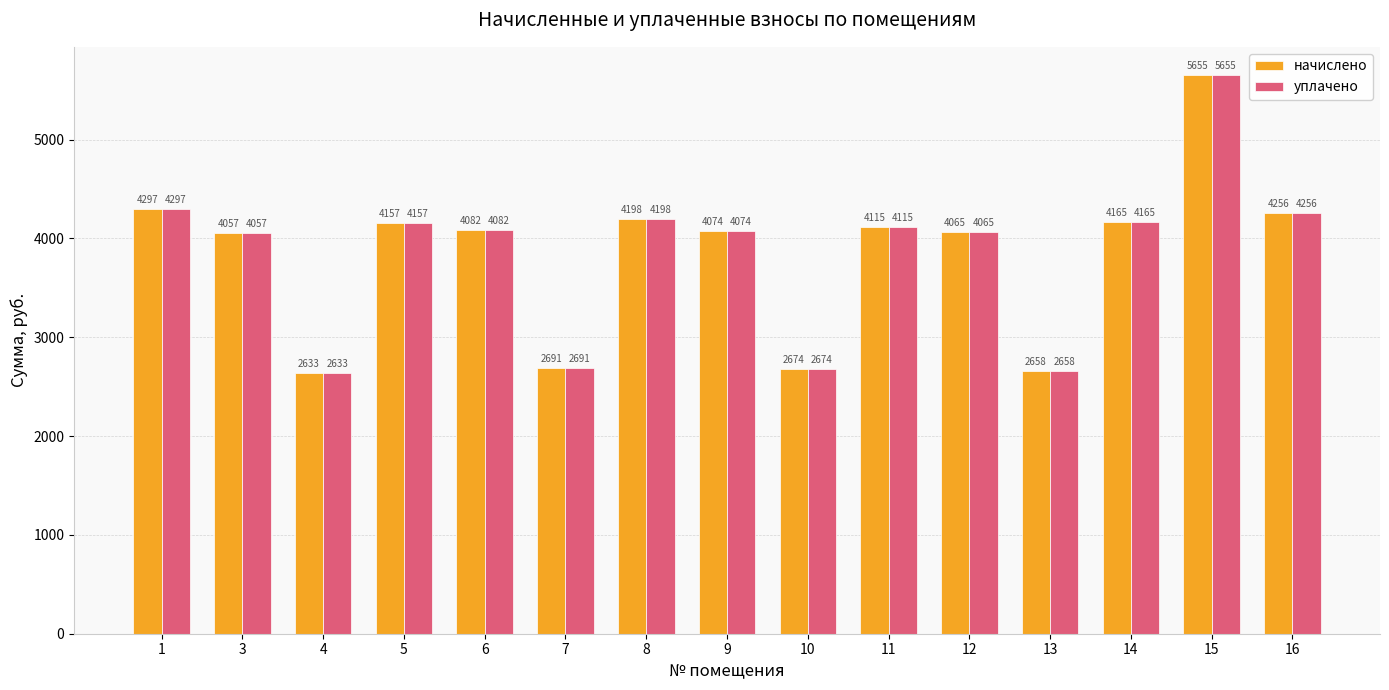

Which label corresponds to the smallest value in the chart?

4